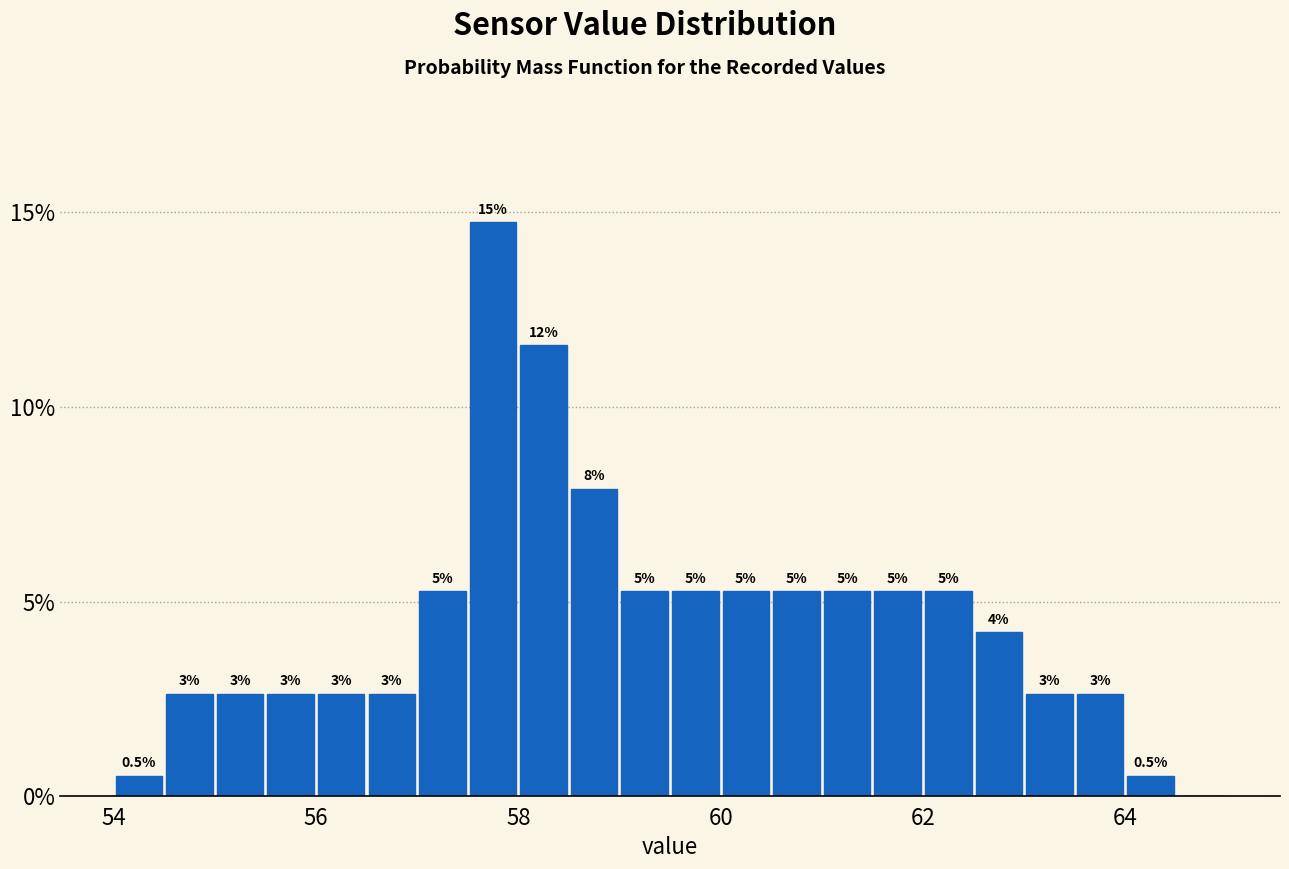

Read against the x-axis, roughly where is the centre of the tallest bar?

57.8